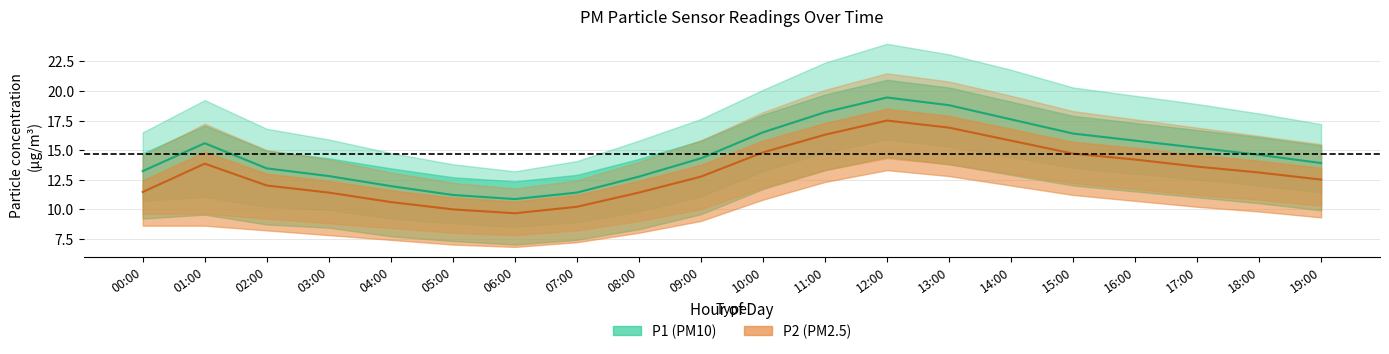

Which has a higher value, 11:00 or 12:00?

12:00